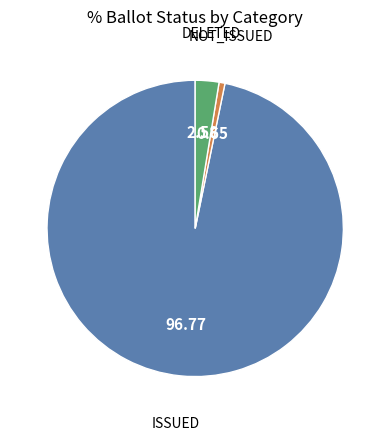

Is there a majority slice in this chart?

Yes